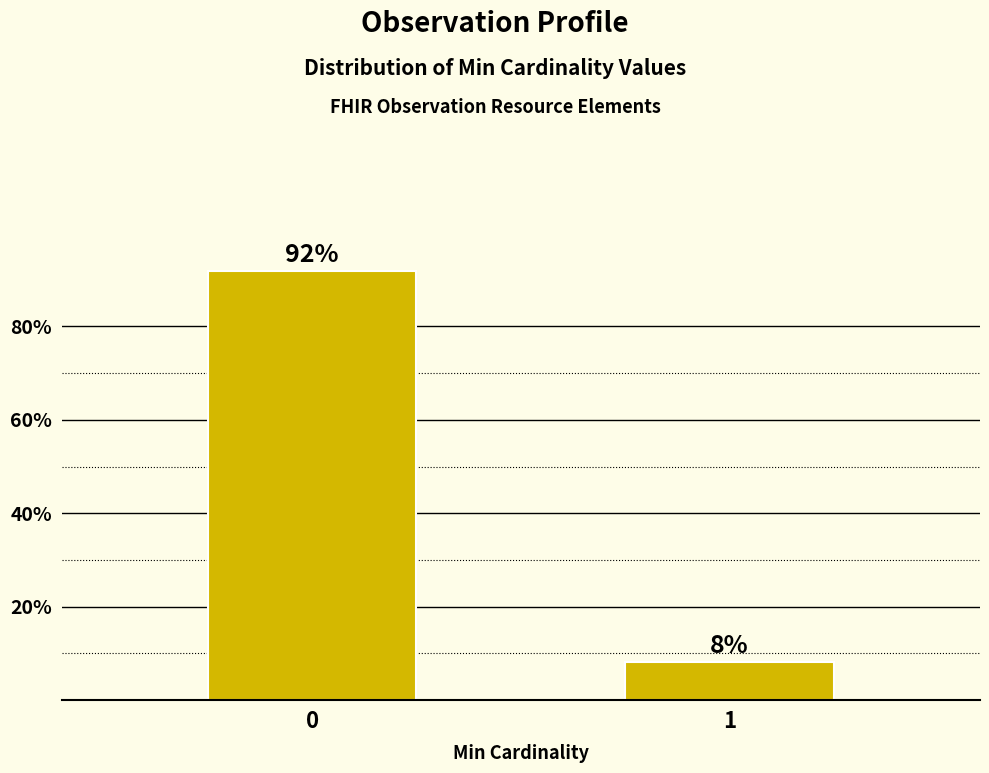

Rank the categories by value from lowest to highest.

1, 0